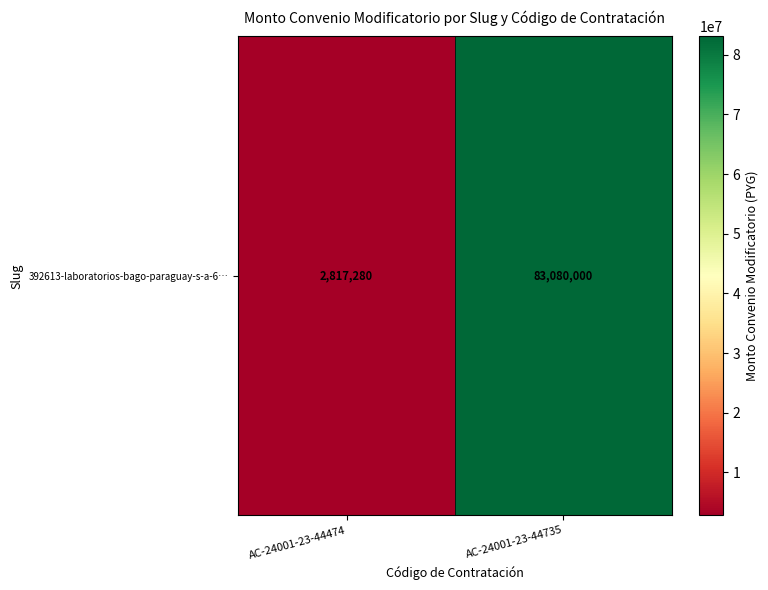

Reading left to right, extract all data points from this chart.

AC-24001-23-44474=2817280	AC-24001-23-44735=83080000